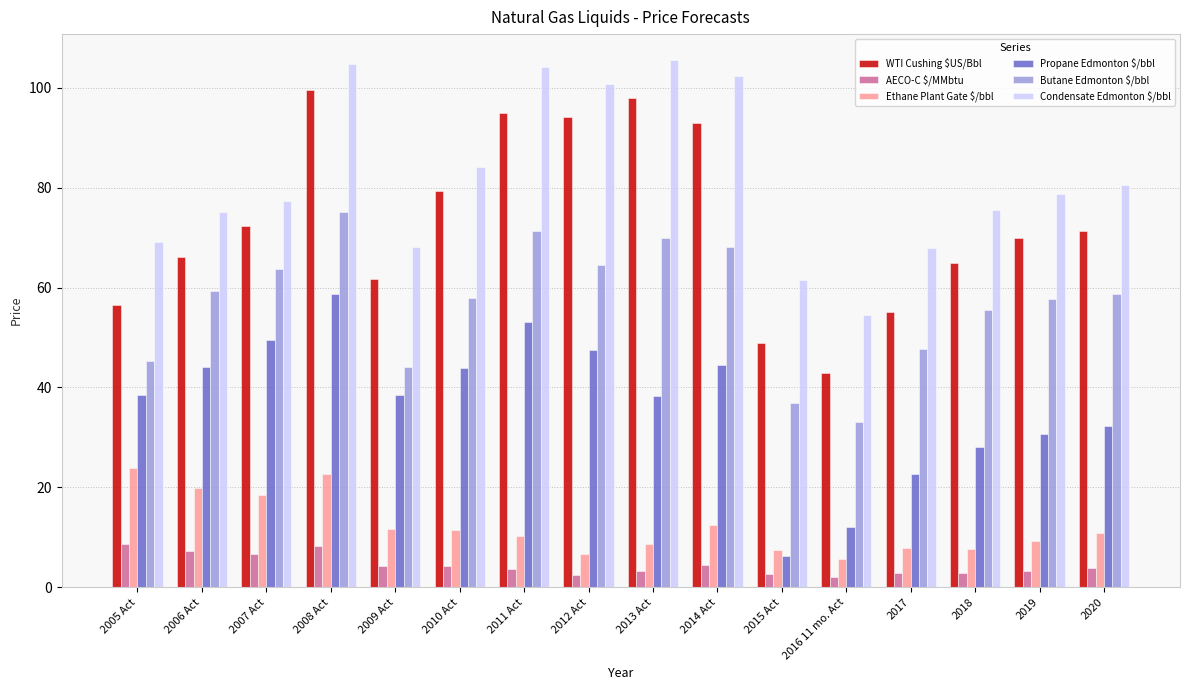

What is the difference between the Condensate Edmonton $/bbl values at 2019 and 2018?

3.2